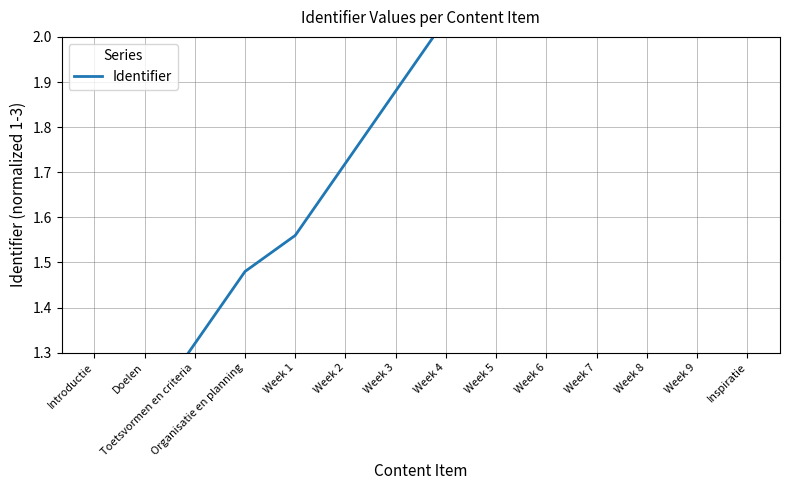

Reading left to right, list all the values displayed in this chart.

1.0	1.2	1.3	1.5	1.6	1.7	1.9	2.0	2.2	2.4	2.5	2.7	2.8	3.0